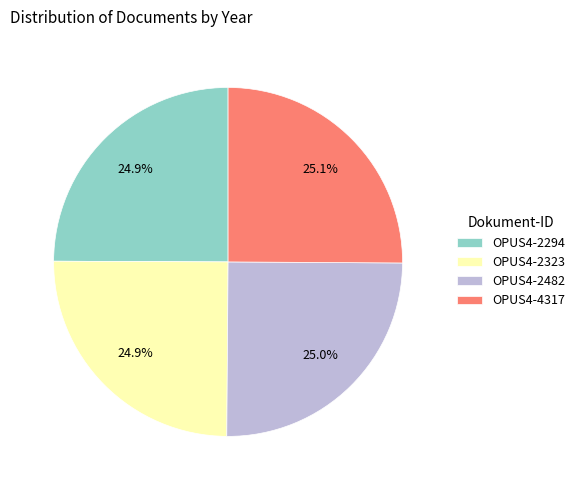

Is OPUS4-2323 the majority of the pie?

No